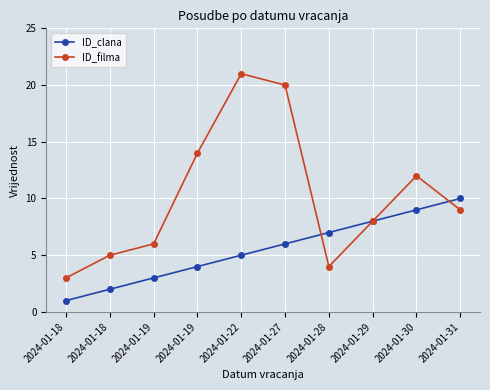

How many lines are shown in the chart?

2